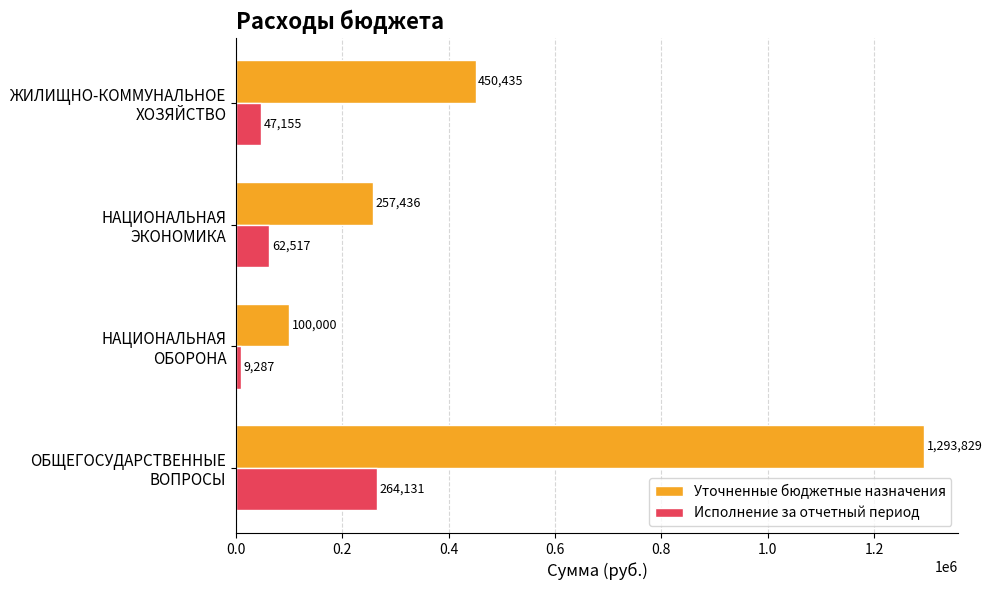

What is the difference between the maximum and minimum values in the Уточненные бюджетные назначения series?

1193829.0